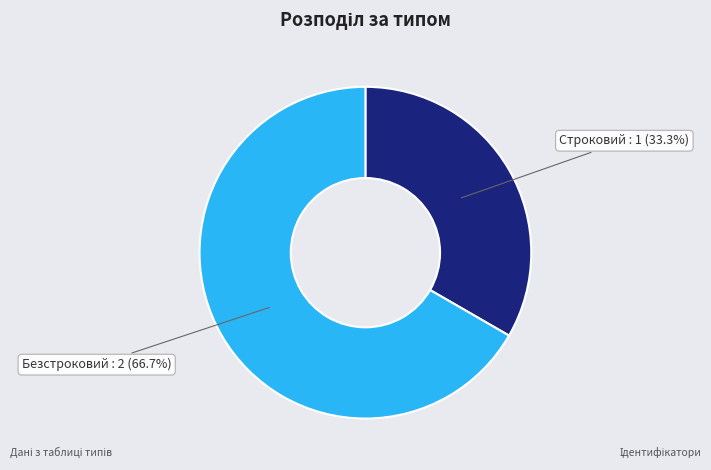

Is it true that Строковий is 48% of the pie?

False